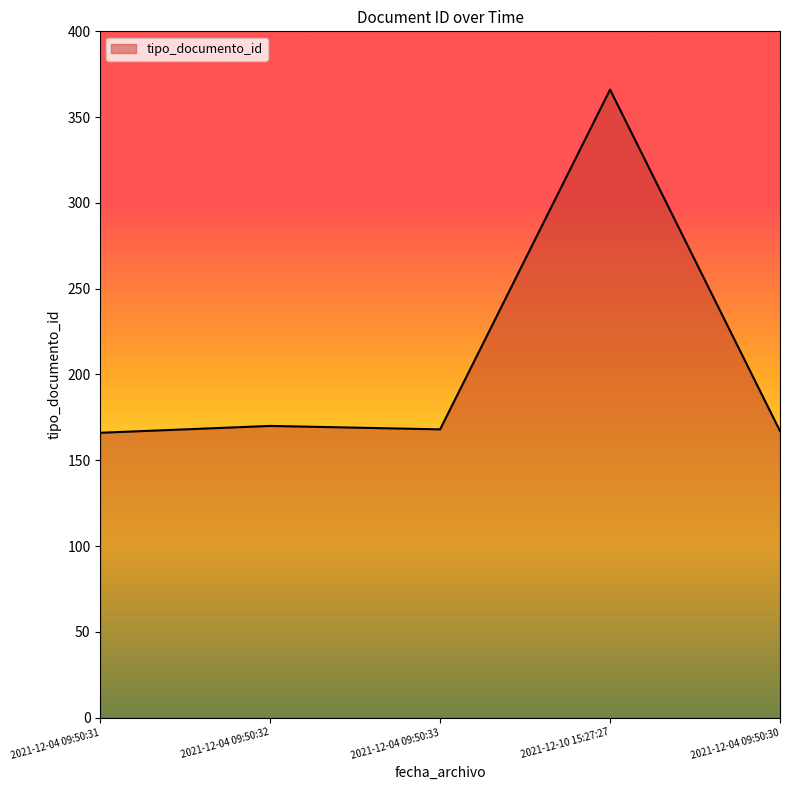

The value at 2021-12-04 09:50:31 is 56. True or false?

False